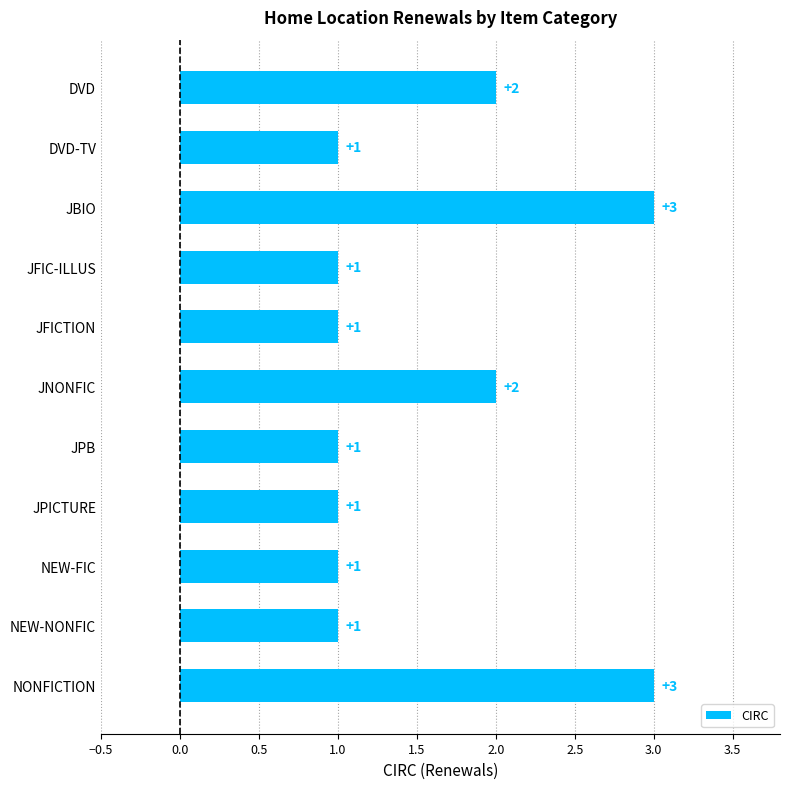

Reading bottom to top, what are all the values shown in this chart?

3	1	1	1	1	2	1	1	3	1	2